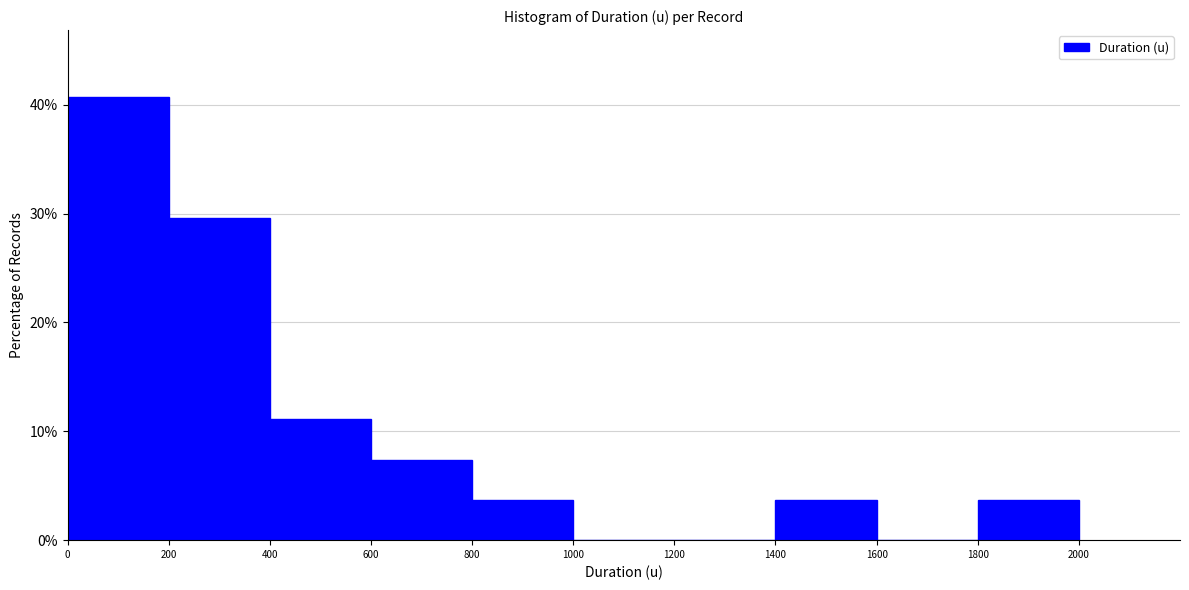

Reading left to right, list every bar in this chart as the range it spans on the x-axis followed by its height. The values are not printed on the chart, so give them approximately, as read against the axis.

0 to 200: 41
200 to 400: 30
400 to 600: 11
600 to 800: 7
800 to 1000: 4
1000 to 1200: 0
1200 to 1400: 0
1400 to 1600: 4
1600 to 1800: 0
1800 to 2000: 4